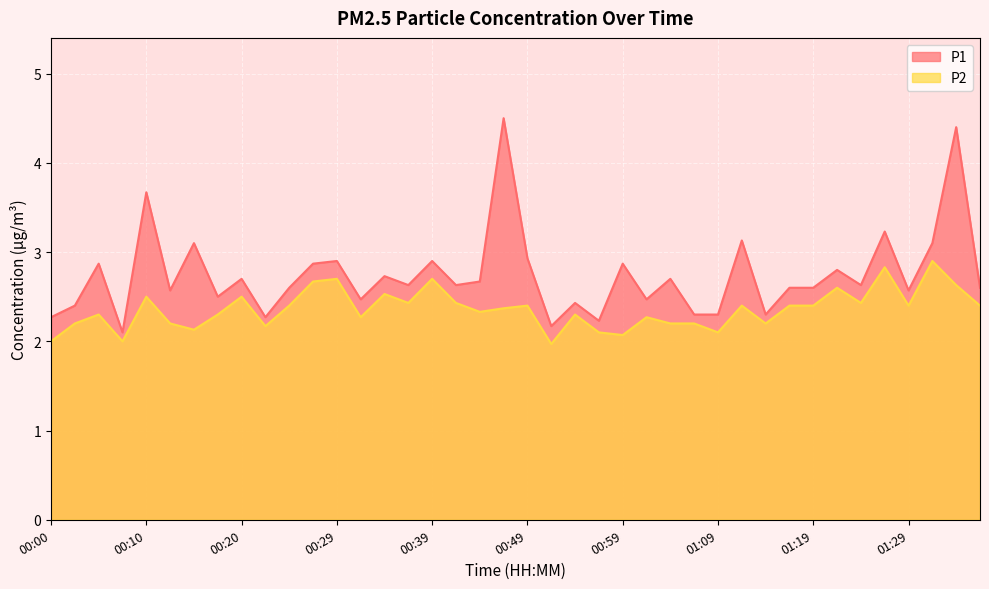

What is the maximum value for P1?

4.5